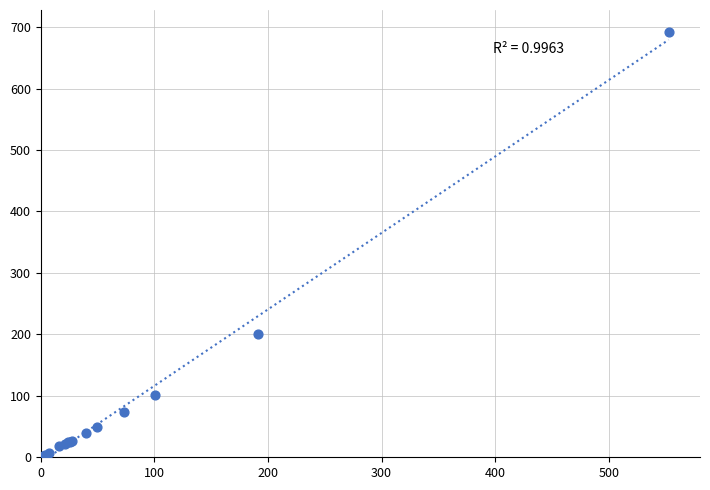

What Y value in the scatter plot is closest to 346?

201.1